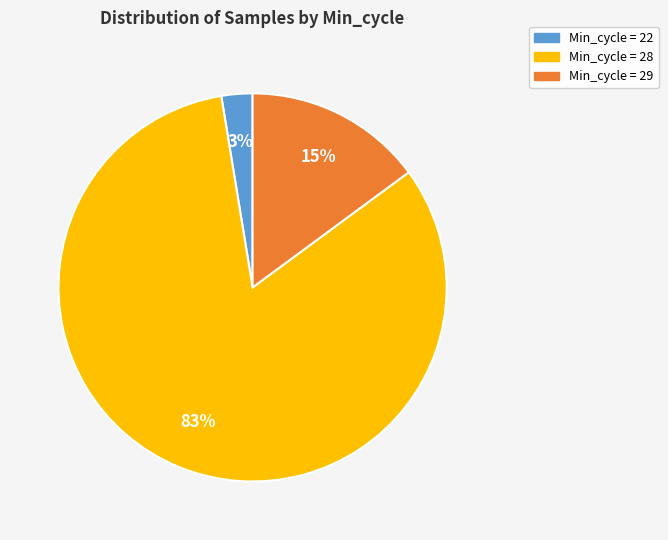

To the nearest percent, what is the average slice percentage?

33%